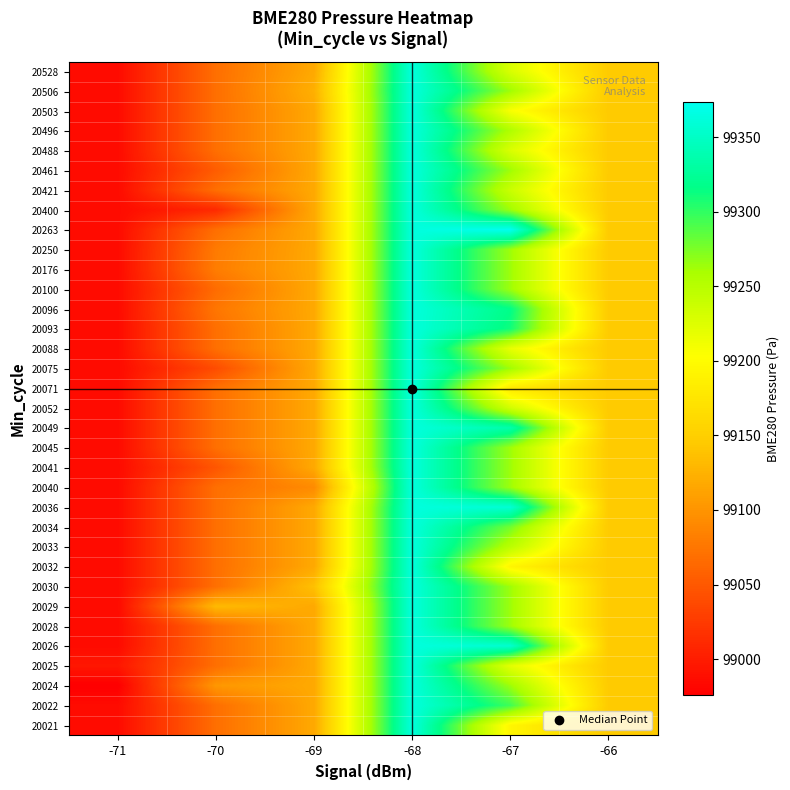

Reading left to right, extract all data points from this chart.

20021: -71=98985.6	-70=99068.8	-69=99117.4	-68=99363.4	-67=99193.2	-66=99145.3
20022: -71=98985.6	-70=99068.8	-69=99117.4	-68=99363.4	-67=99295.3	-66=99145.3
20024: -71=98975.8	-70=99102.4	-69=99117.4	-68=99363.4	-67=99263.2	-66=99145.3
20025: -71=98995.5	-70=99068.8	-69=99117.4	-68=99363.4	-67=99221.2	-66=99145.3
20026: -71=98985.6	-70=99068.8	-69=99117.4	-68=99363.4	-67=99355.7	-66=99145.3
20028: -71=98985.6	-70=99068.8	-69=99117.4	-68=99363.4	-67=99263.2	-66=99145.3
20029: -71=98985.6	-70=99131.9	-69=99117.4	-68=99363.4	-67=99263.2	-66=99145.3
20030: -71=98985.6	-70=99068.8	-69=99137.1	-68=99363.4	-67=99263.2	-66=99145.3
20032: -71=98985.6	-70=99068.8	-69=99117.4	-68=99363.4	-67=99192.4	-66=99145.3
20033: -71=98985.6	-70=99068.8	-69=99117.4	-68=99363.4	-67=99248.2	-66=99145.3
20034: -71=98985.6	-70=99068.8	-69=99117.4	-68=99363.4	-67=99278.0	-66=99145.3
20036: -71=98985.6	-70=99068.8	-69=99117.4	-68=99363.4	-67=99358.3	-66=99145.3
20040: -71=98985.6	-70=99068.8	-69=99092.2	-68=99363.4	-67=99263.2	-66=99145.3
20041: -71=98985.6	-70=99048.2	-69=99117.4	-68=99363.4	-67=99263.2	-66=99145.3
20045: -71=98985.6	-70=99068.8	-69=99117.4	-68=99363.4	-67=99263.2	-66=99145.3
20049: -71=98985.6	-70=99068.8	-69=99117.4	-68=99363.4	-67=99335.2	-66=99145.3
20052: -71=98985.6	-70=99068.8	-69=99117.4	-68=99363.4	-67=99233.7	-66=99145.3
20071: -71=98985.6	-70=99068.8	-69=99117.4	-68=99363.4	-67=99178.3	-66=99145.3
20075: -71=98985.6	-70=99040.1	-69=99117.4	-68=99363.4	-67=99263.2	-66=99145.3
20088: -71=98985.6	-70=99068.8	-69=99117.4	-68=99363.4	-67=99218.2	-66=99145.3
20093: -71=98985.6	-70=99068.8	-69=99117.4	-68=99363.4	-67=99310.6	-66=99145.3
20096: -71=98985.6	-70=99075.1	-69=99117.4	-68=99363.4	-67=99316.4	-66=99145.3
20100: -71=98985.6	-70=99066.5	-69=99117.4	-68=99363.4	-67=99263.2	-66=99145.3
20176: -71=98985.6	-70=99080.6	-69=99117.4	-68=99363.4	-67=99263.2	-66=99145.3
20250: -71=98985.6	-70=99078.6	-69=99117.4	-68=99363.4	-67=99263.2	-66=99145.3
20263: -71=98985.6	-70=99068.8	-69=99117.4	-68=99363.4	-67=99373.4	-66=99145.3
20400: -71=98985.6	-70=99011.2	-69=99117.4	-68=99363.4	-67=99263.2	-66=99145.3
20421: -71=98985.6	-70=99068.8	-69=99117.4	-68=99363.4	-67=99238.1	-66=99145.3
20461: -71=98985.6	-70=99053.5	-69=99117.4	-68=99363.4	-67=99263.2	-66=99145.3
20488: -71=98985.6	-70=99068.8	-69=99117.4	-68=99363.4	-67=99227.3	-66=99145.3
20496: -71=98985.6	-70=99068.8	-69=99117.4	-68=99363.4	-67=99255.4	-66=99145.3
20503: -71=98985.6	-70=99068.8	-69=99117.4	-68=99363.4	-67=99206.6	-66=99145.3
20506: -71=98985.6	-70=99068.8	-69=99123.0	-68=99363.4	-67=99263.2	-66=99145.3
20528: -71=98985.6	-70=99068.8	-69=99117.4	-68=99363.4	-67=99228.0	-66=99145.3